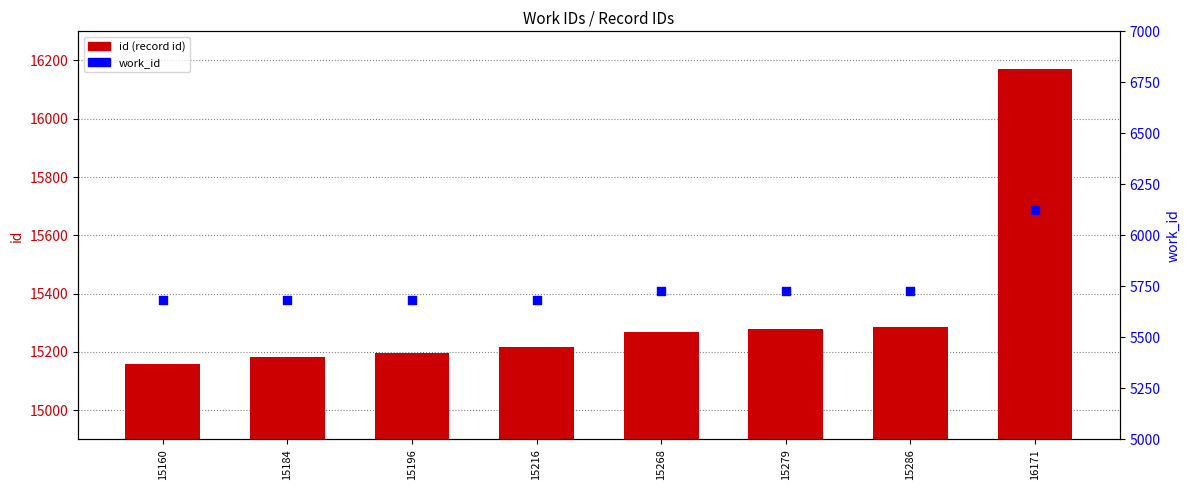

Which series reaches the minimum Y coordinate?

work_id